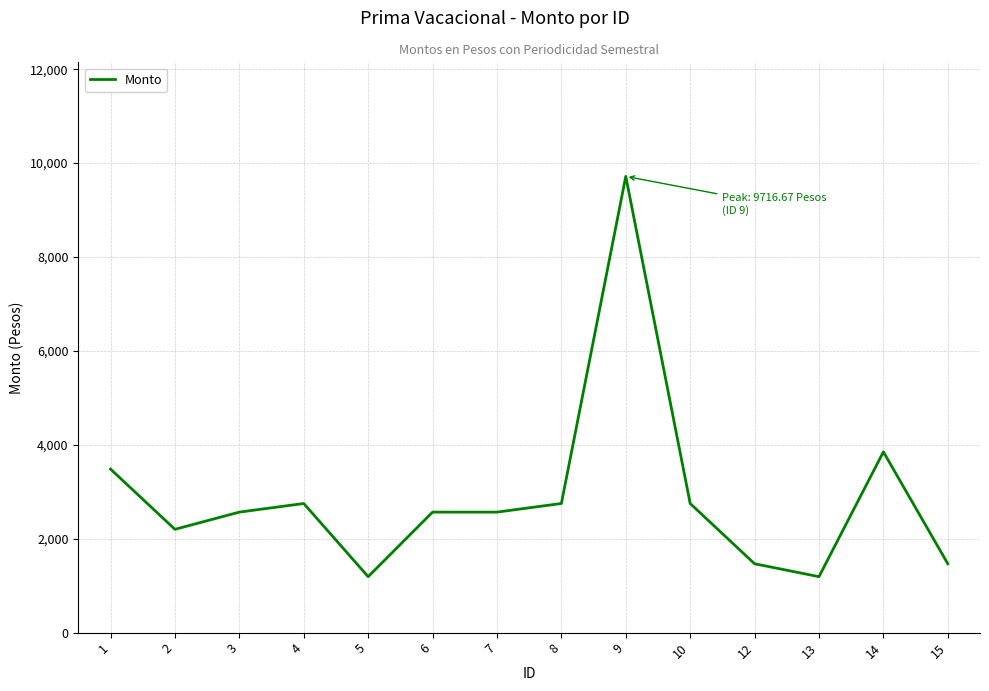

Approximately how many times larger is the value at 5 compared to 12?

0.8